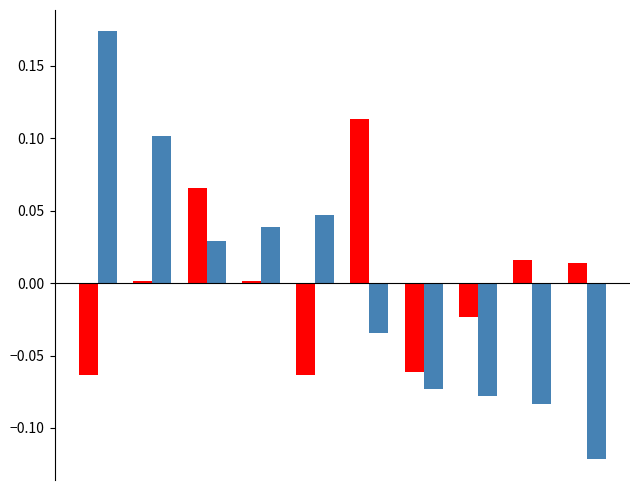

Reading left to right, extract all data points from this chart.

LATITUDE: -0.1	0.0	0.1	0.0	-0.1	0.1	-0.1	-0.0	0.0	0.0
LONGITUDE: 0.2	0.1	0.0	0.0	0.0	-0.0	-0.1	-0.1	-0.1	-0.1